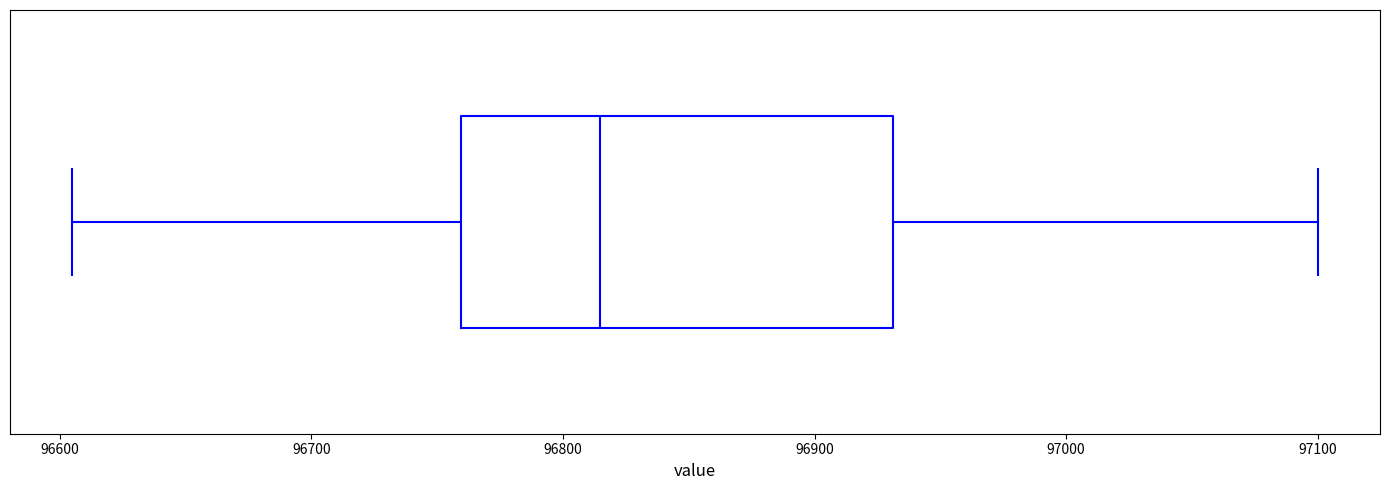

Transcribe this box plot: give where the median line is, the range the box spans, and where the two whiskers end, as read against the x-axis. The values are not printed on the chart, so give them approximately, as read against the axis.

median 96810, box 96760 to 96930, whiskers 96610 to 97100